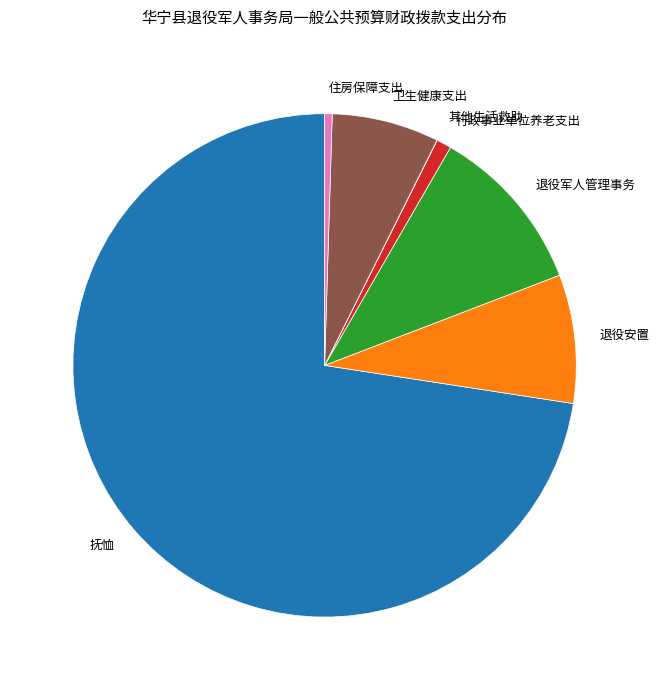

Which slice is the largest?

抚恤